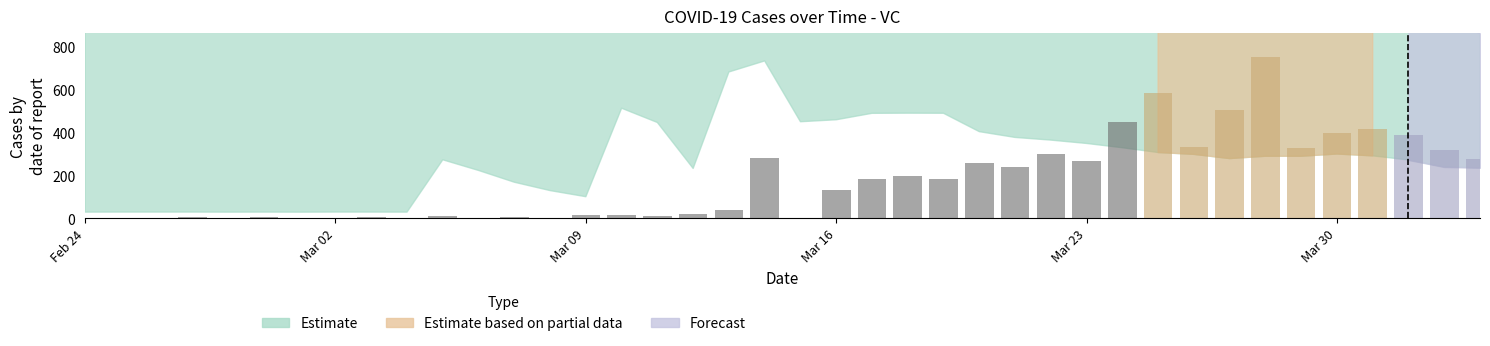

How many series are shown in this chart?

1